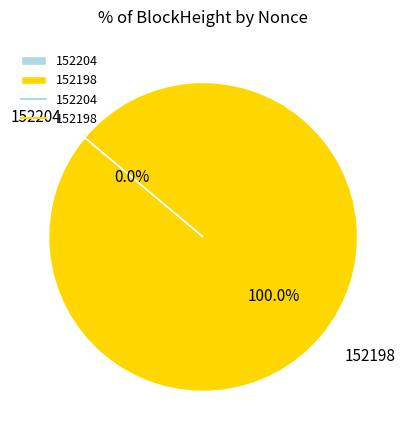

What percentage do 152204 and 152198 together represent?

100.0%